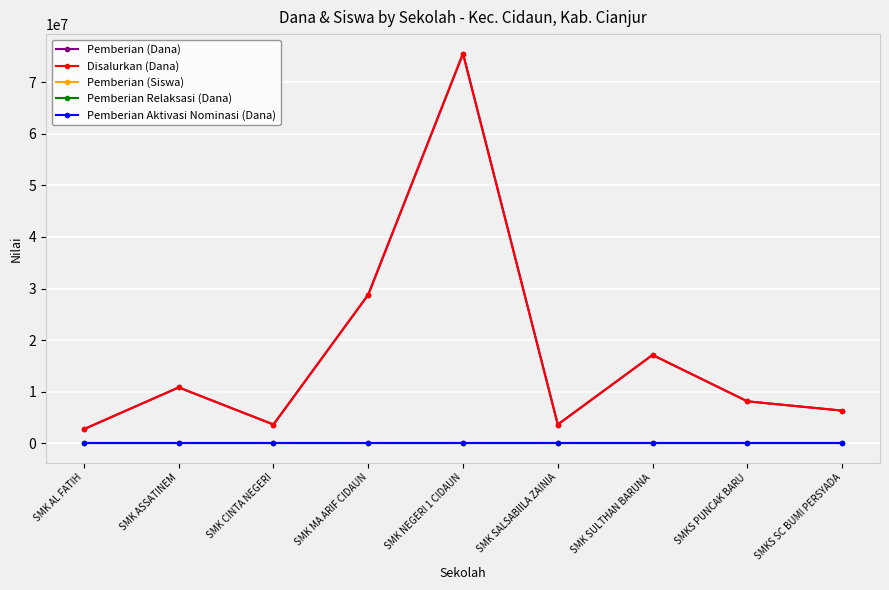

At which category is the sum across all series the highest?

SMK NEGERI 1 CIDAUN